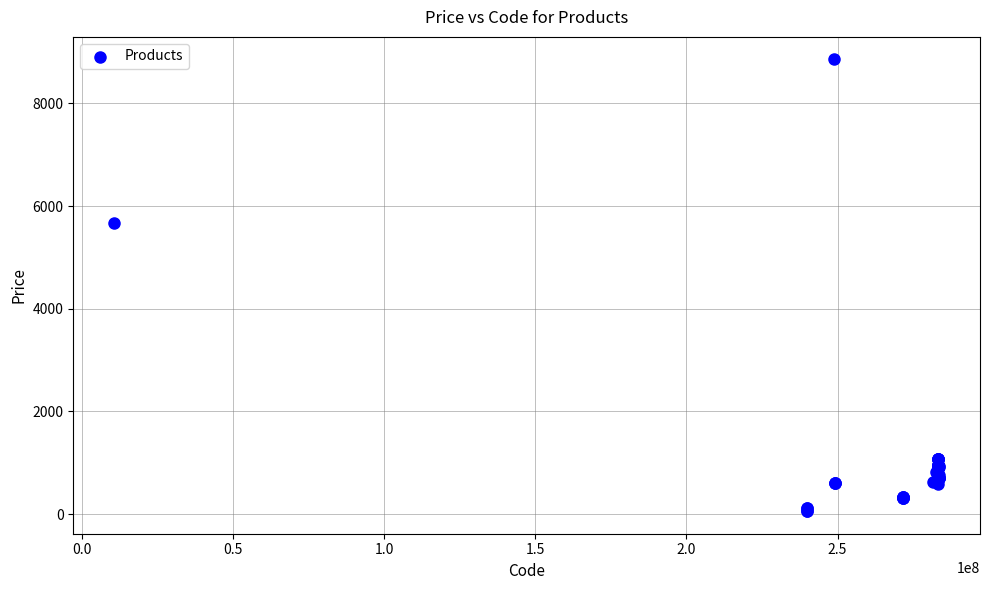

What Y value in the scatter plot is closest to 4456?

5673.8